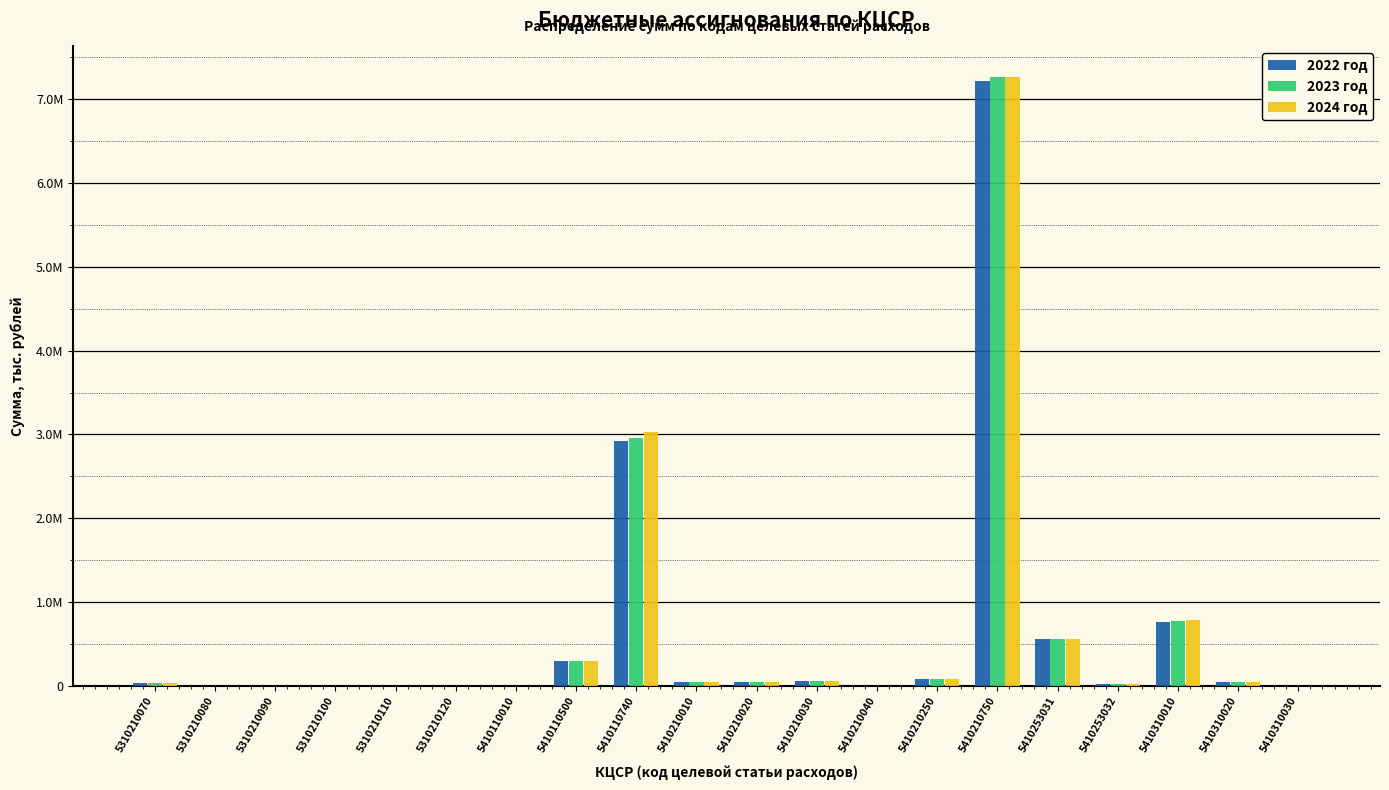

What are all the series names shown in the legend?

2022 год, 2023 год, 2024 год